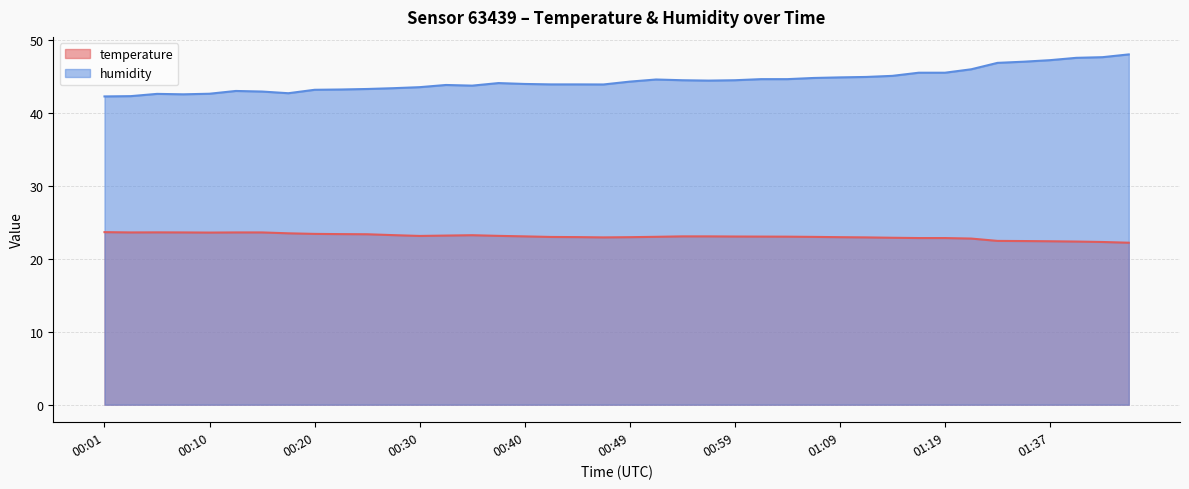

Reading right to left, transcribe all the data shown in this chart.

temperature: 01:45=22.2	01:42=22.3	01:40=22.4	01:37=22.4	01:35=22.4	01:32=22.4	01:22=22.8	01:19=22.8	01:17=22.8	01:14=22.9	01:12=22.9	01:09=23.0	01:07=23.0	01:04=23.0	01:01=23.0	00:59=23.1	00:57=23.1	00:54=23.1	00:52=23.0	00:49=23.0	00:47=22.9	00:44=23.0	00:42=23.0	00:40=23.1	00:37=23.1	00:35=23.2	00:32=23.2	00:30=23.1	00:27=23.2	00:25=23.4	00:23=23.4	00:20=23.4	00:18=23.5	00:15=23.6	00:13=23.6	00:10=23.6	00:08=23.6	00:06=23.6	00:03=23.6	00:01=23.6
humidity: 01:45=48.0	01:42=47.6	01:40=47.5	01:37=47.2	01:35=47.0	01:32=46.9	01:22=46.0	01:19=45.5	01:17=45.5	01:14=45.1	01:12=44.9	01:09=44.9	01:07=44.8	01:04=44.6	01:01=44.6	00:59=44.5	00:57=44.4	00:54=44.5	00:52=44.6	00:49=44.3	00:47=43.9	00:44=43.9	00:42=43.9	00:40=44.0	00:37=44.1	00:35=43.7	00:32=43.8	00:30=43.5	00:27=43.4	00:25=43.3	00:23=43.2	00:20=43.2	00:18=42.7	00:15=42.9	00:13=43.0	00:10=42.6	00:08=42.5	00:06=42.6	00:03=42.3	00:01=42.2